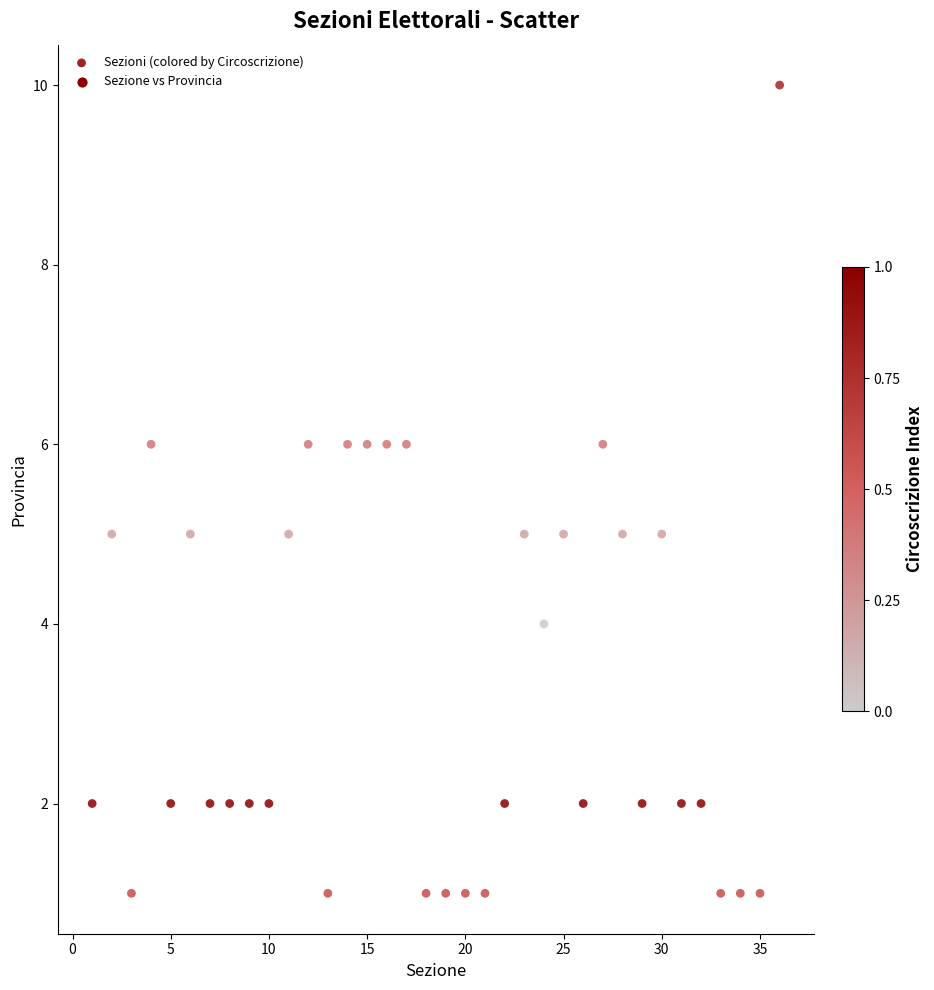

What is the range of Y values (max minus min)?

9